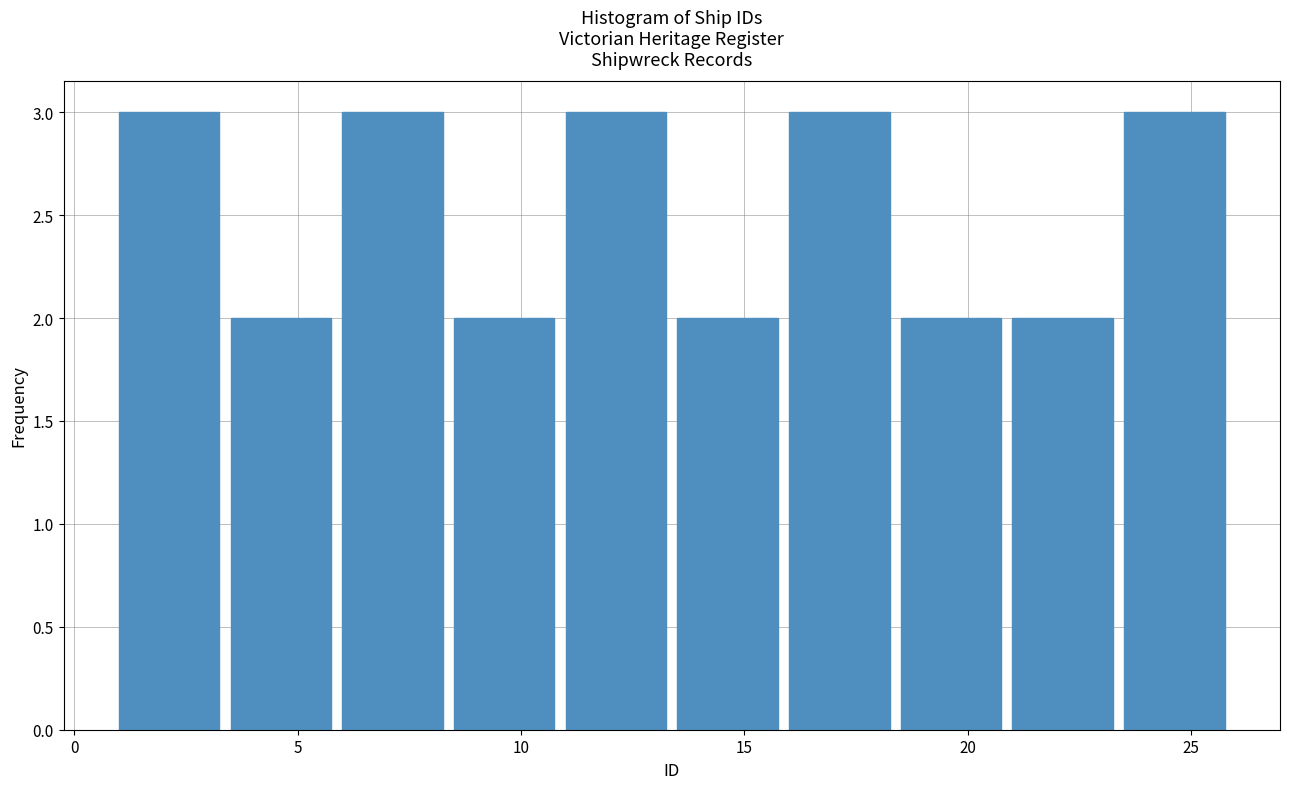

How tall is the bar that spans 3.5 to 6.0 on the x-axis? The values are not printed on the chart, so give them approximately, as read against the axis.

2